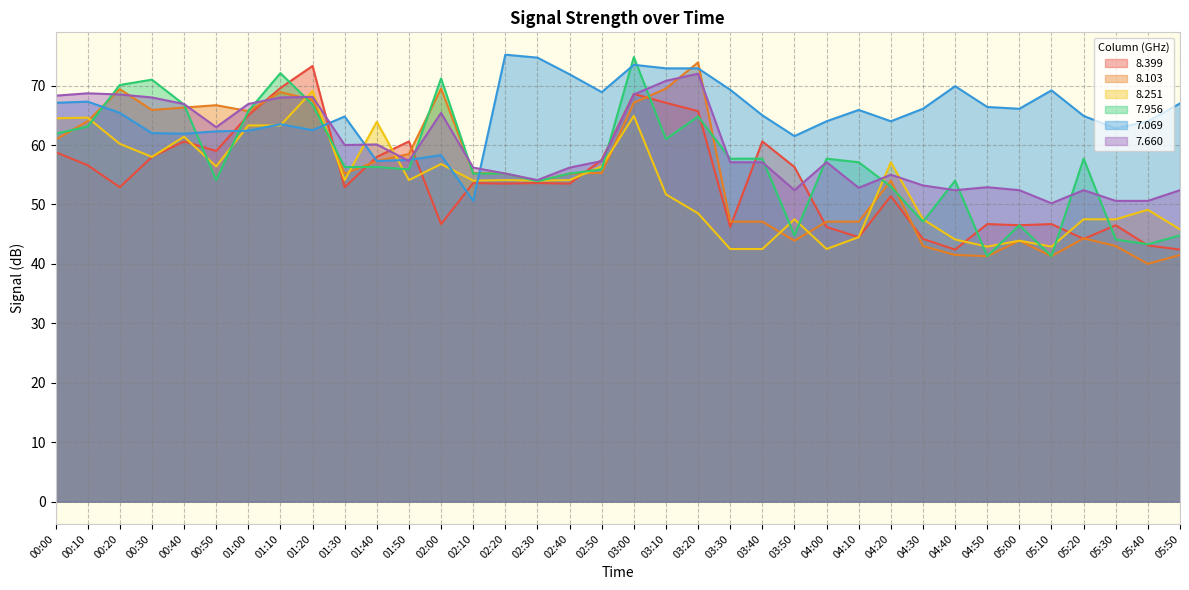

True or false: 7.956 has a value of 133.9 at 03:00.

False